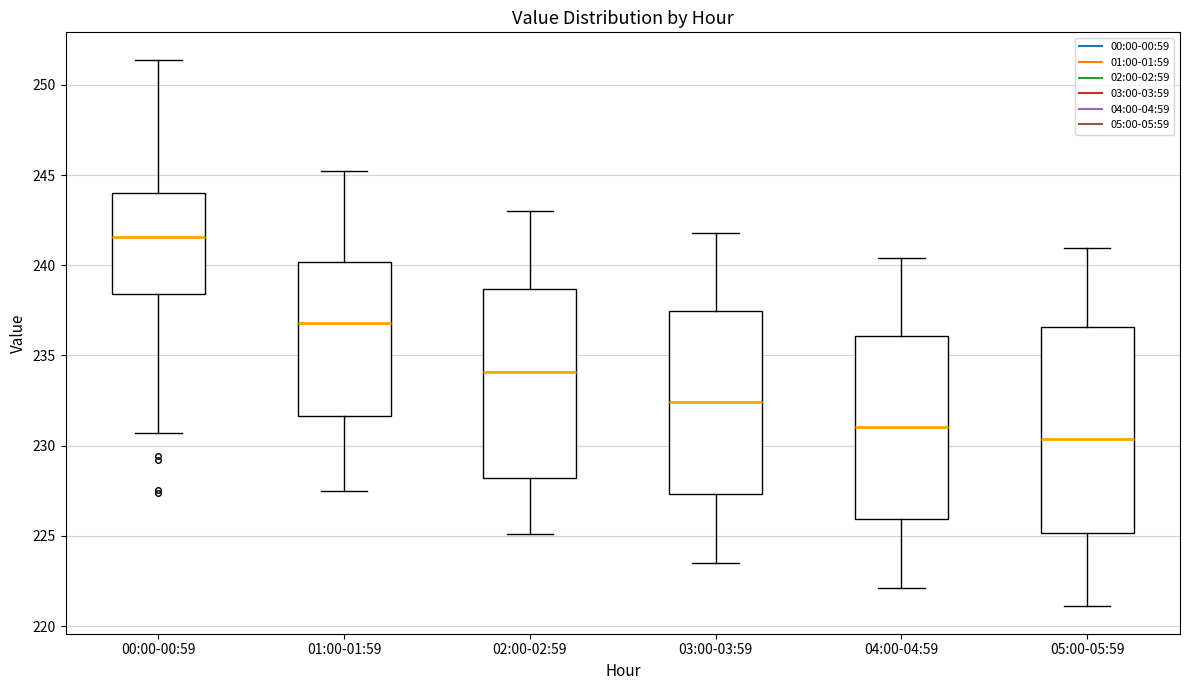

Where does the median line of the box for 05:00-05:59 sit on the y-axis? The values are not printed on the chart, so give them approximately, as read against the axis.

230.5